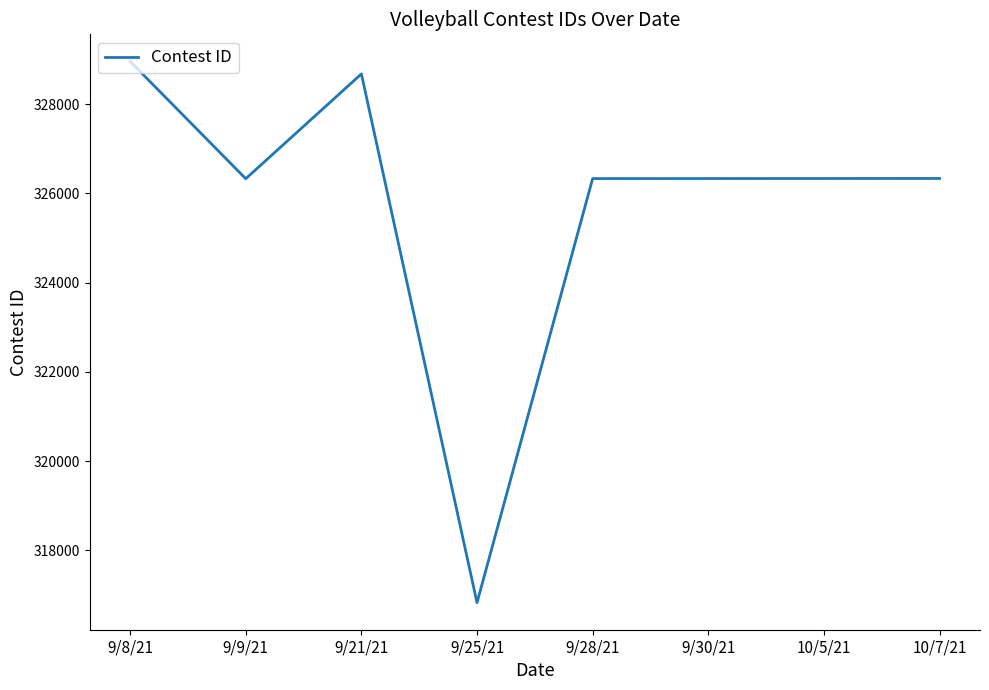

Is it true that the value at 9/8/21 is 551095?

False